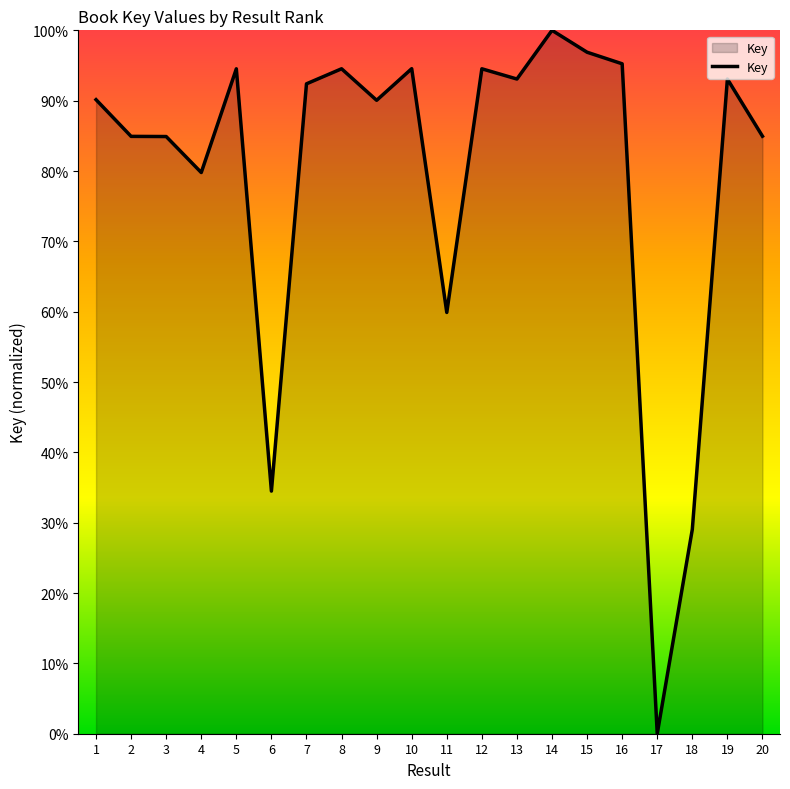

Is it true that the value at 4 is 79.8?

True